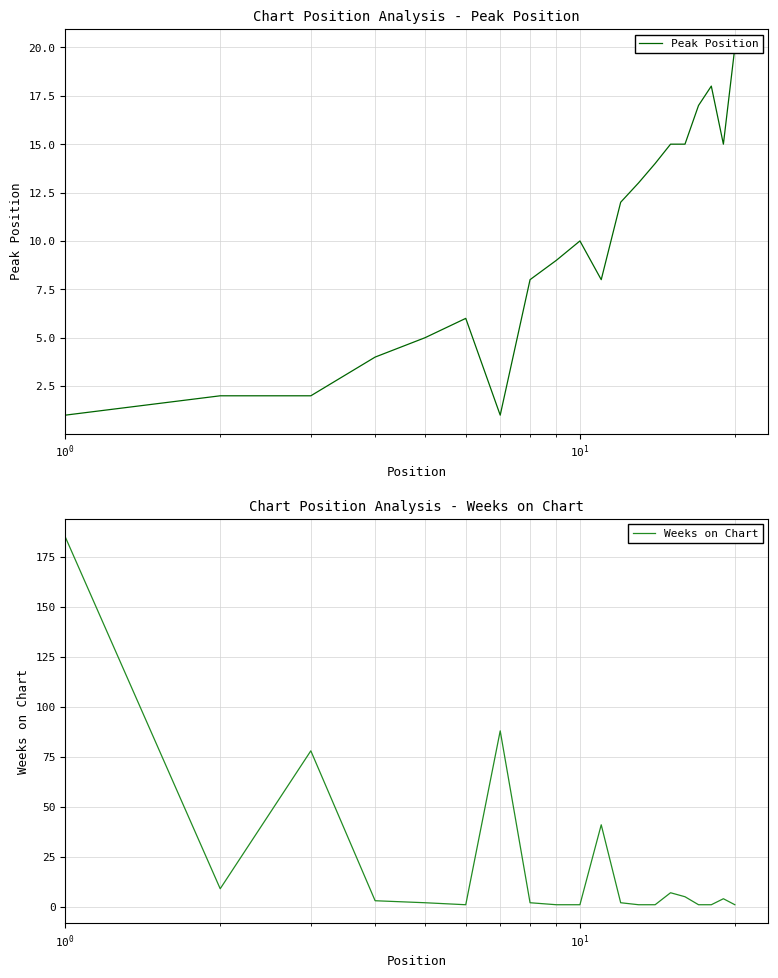

List the series in order of their overall mean, lowest first.

Peak Position, Weeks on Chart